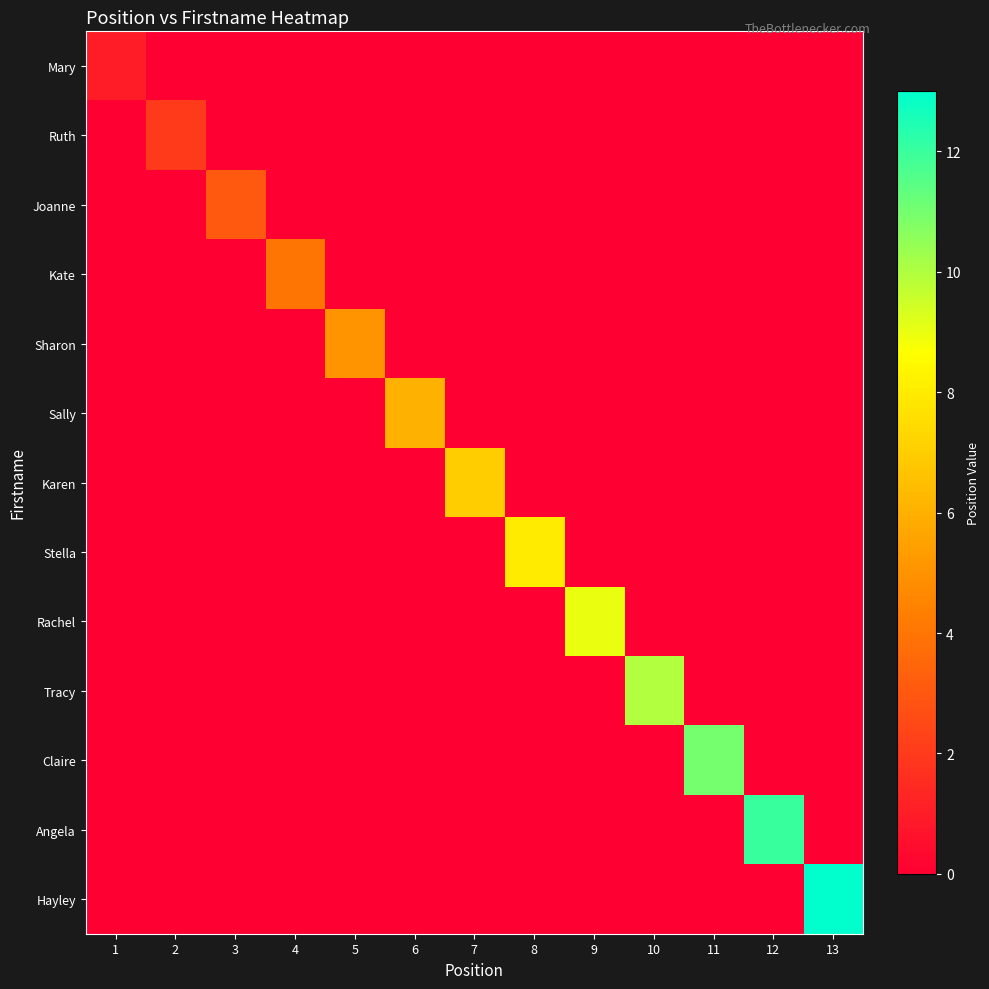

At which category does the chart reach its peak across all series?

13